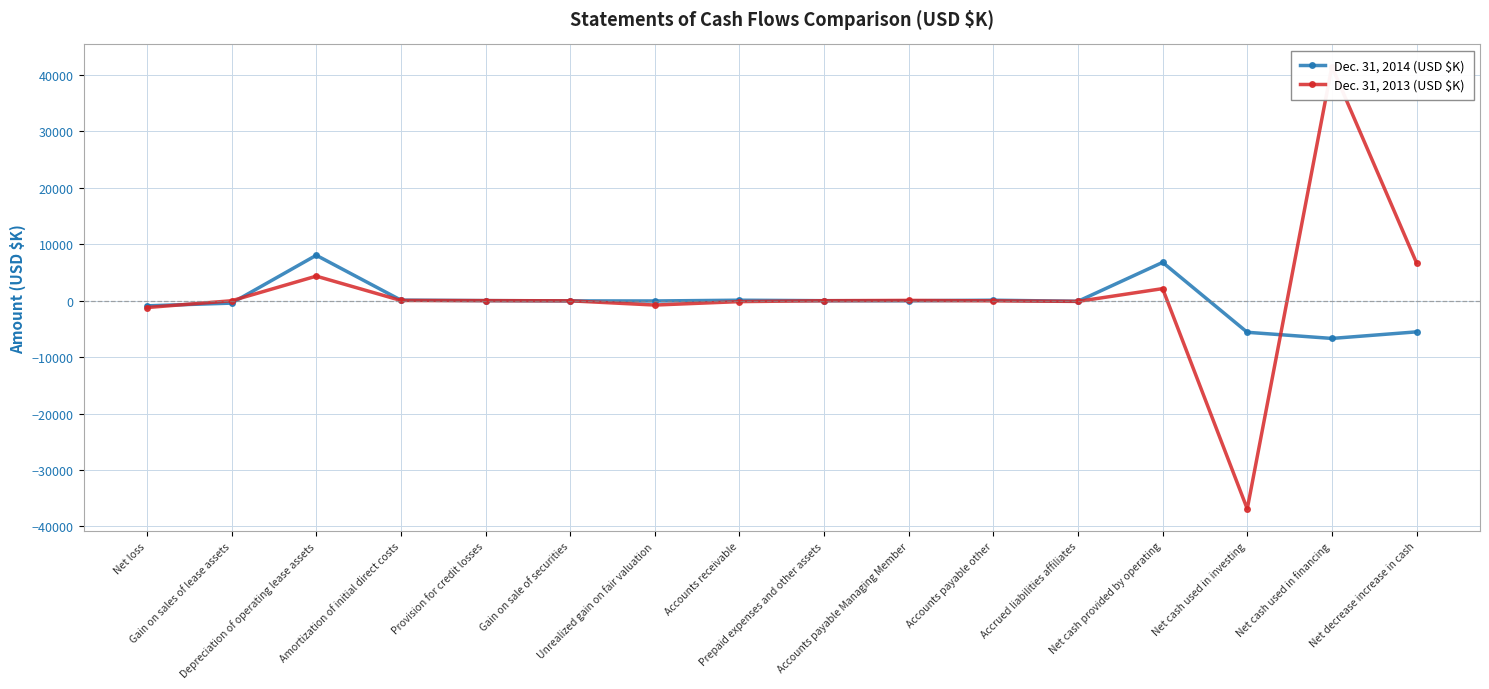

What is the spread (max minus min) of values at Amortization of initial direct costs?

58